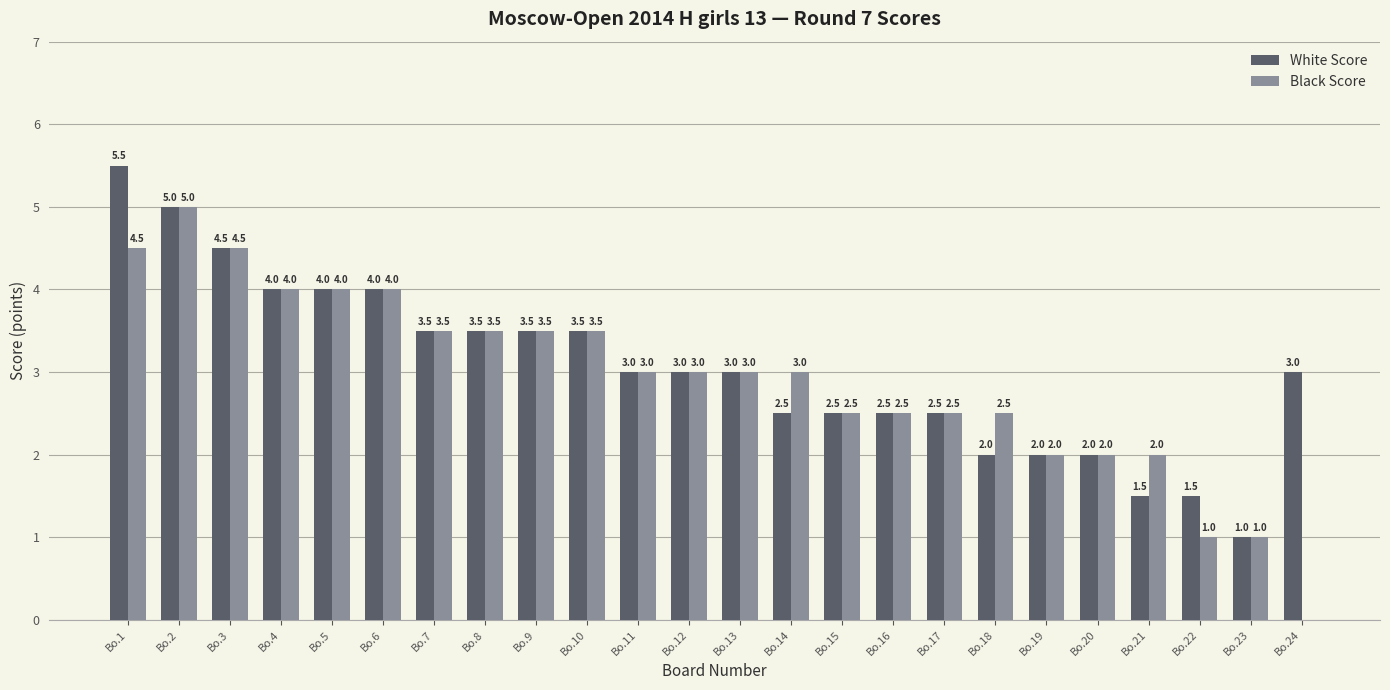

The value of Black Score at Bo.2 is 5.0. True or false?

True